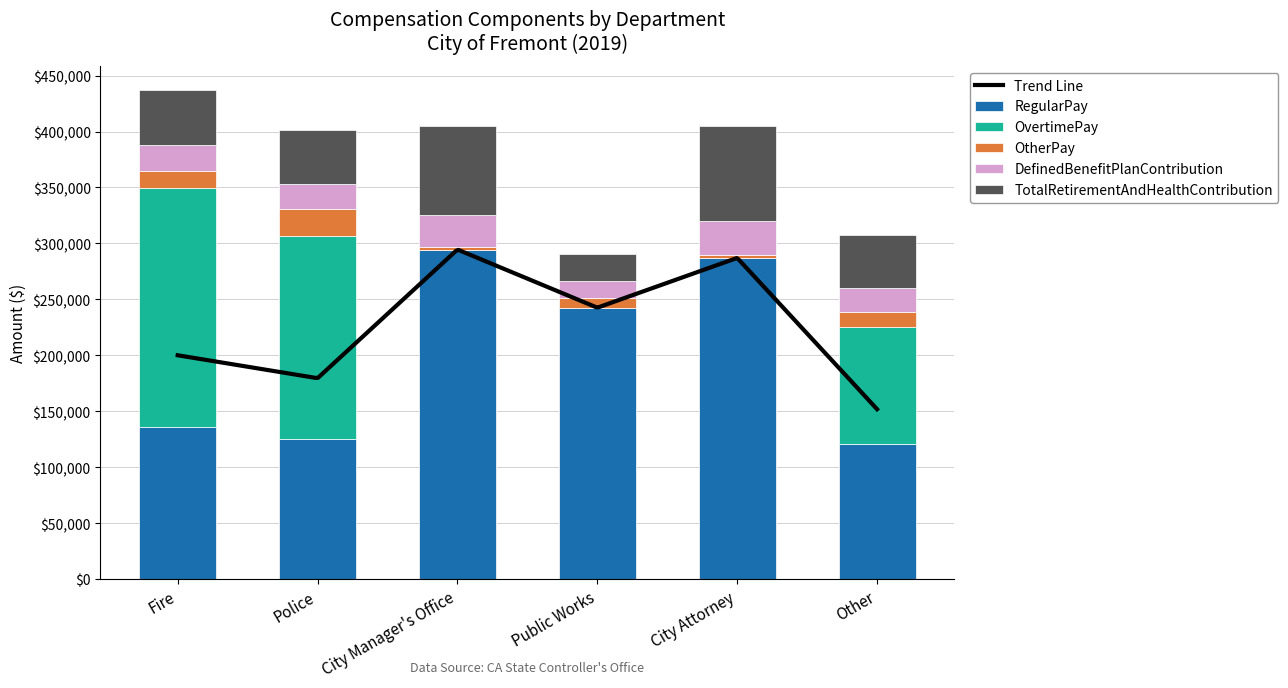

What is the total value across all series at City Attorney?

405366